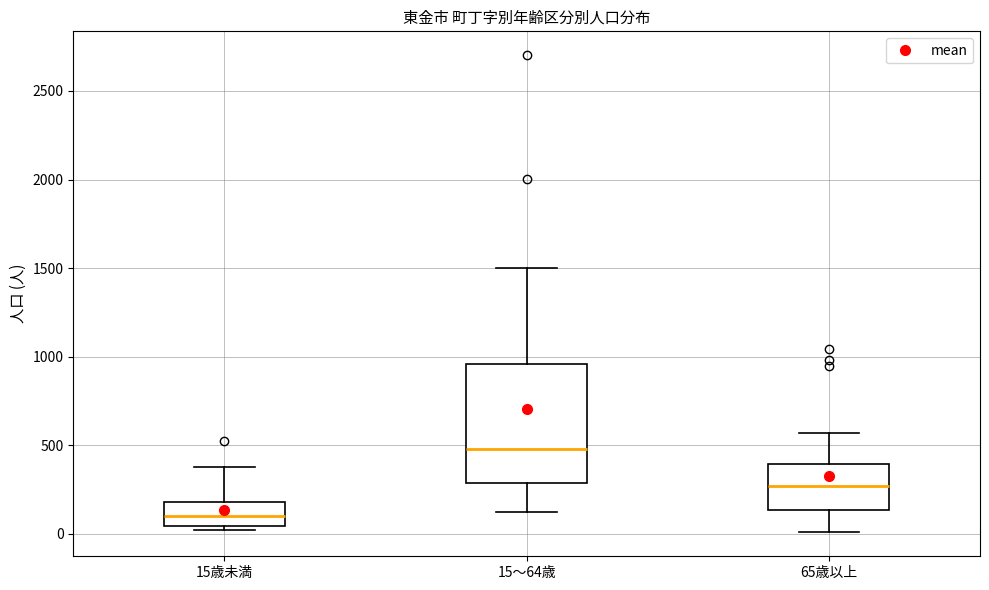

Where is the lower edge of the box for 15～64歳 on the y-axis? The values are not printed on the chart, so give them approximately, as read against the axis.

300